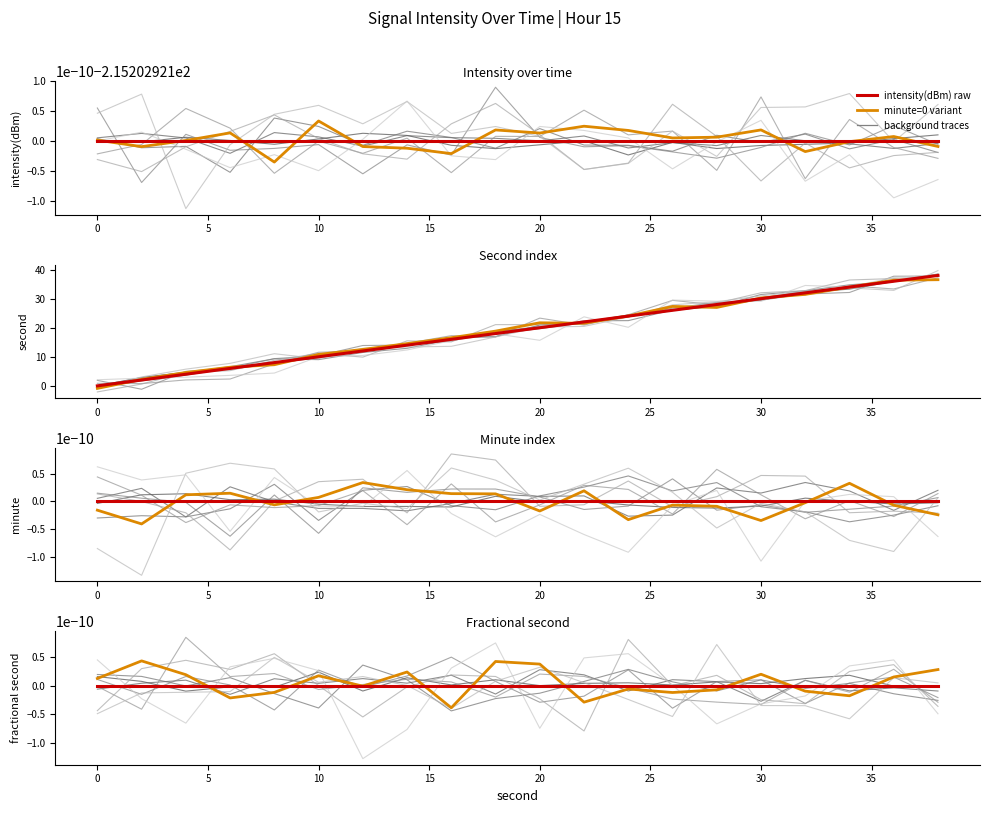

Reading left to right, extract all data points from this chart.

minute=0 (orange): 0.0	0.0	0.0	-0.0	-0.0	0.0	-0.0	0.0	-0.0	0.0	0.0	-0.0	-0.0	-0.0	-0.0	0.0	-0.0	-0.0	0.0	0.0
intensity(dBm): -215.2	-215.2	-215.2	-215.2	-215.2	-215.2	-215.2	-215.2	-215.2	-215.2	-215.2	-215.2	-215.2	-215.2	-215.2	-215.2	-215.2	-215.2	-215.2	-215.2
second: 0.0	2.0	4.0	6.0	8.0	10.0	12.0	14.0	16.0	18.0	20.0	22.0	24.0	26.0	28.0	30.0	32.0	34.0	36.0	38.0
minute: 0.0	0.0	0.0	0.0	0.0	0.0	0.0	0.0	0.0	0.0	0.0	0.0	0.0	0.0	0.0	0.0	0.0	0.0	0.0	0.0
fractional second: 0.0	0.0	0.0	0.0	0.0	0.0	0.0	0.0	0.0	0.0	0.0	0.0	0.0	0.0	0.0	0.0	0.0	0.0	0.0	0.0